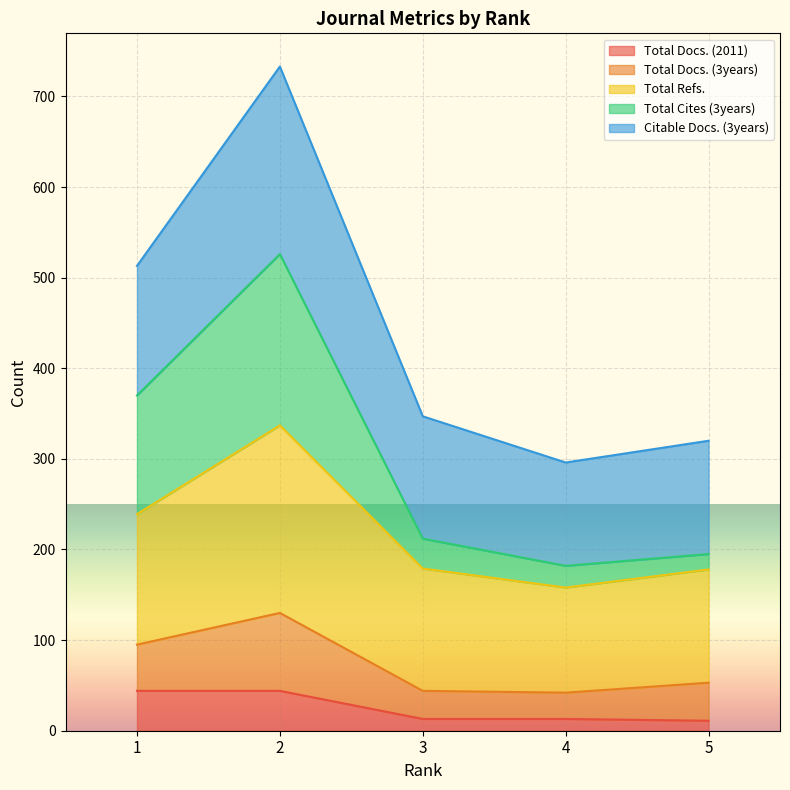

At which category does the chart reach its peak across all series?

2